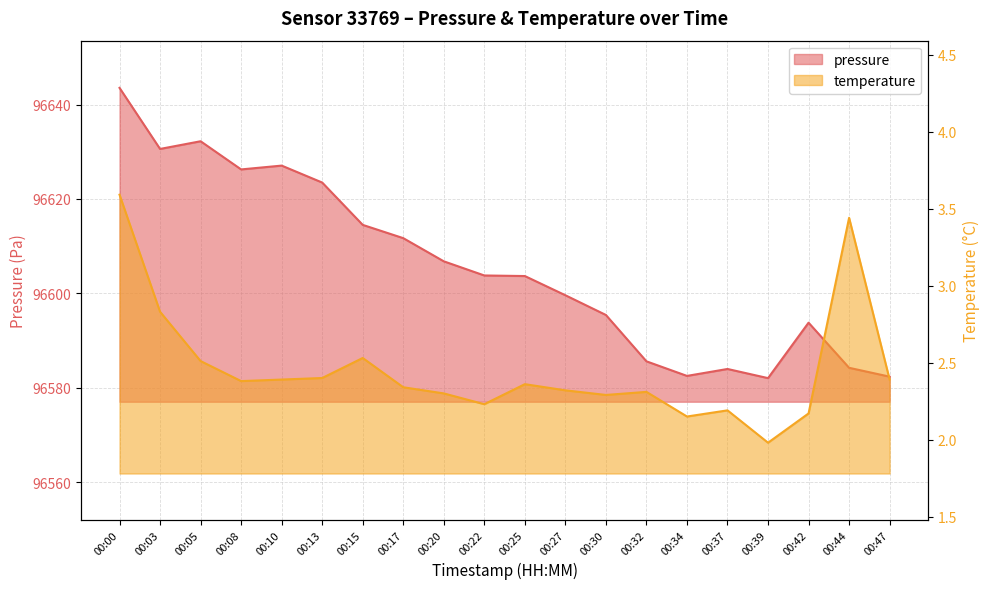

True or false: temperature and pressure intersect in this chart.

False